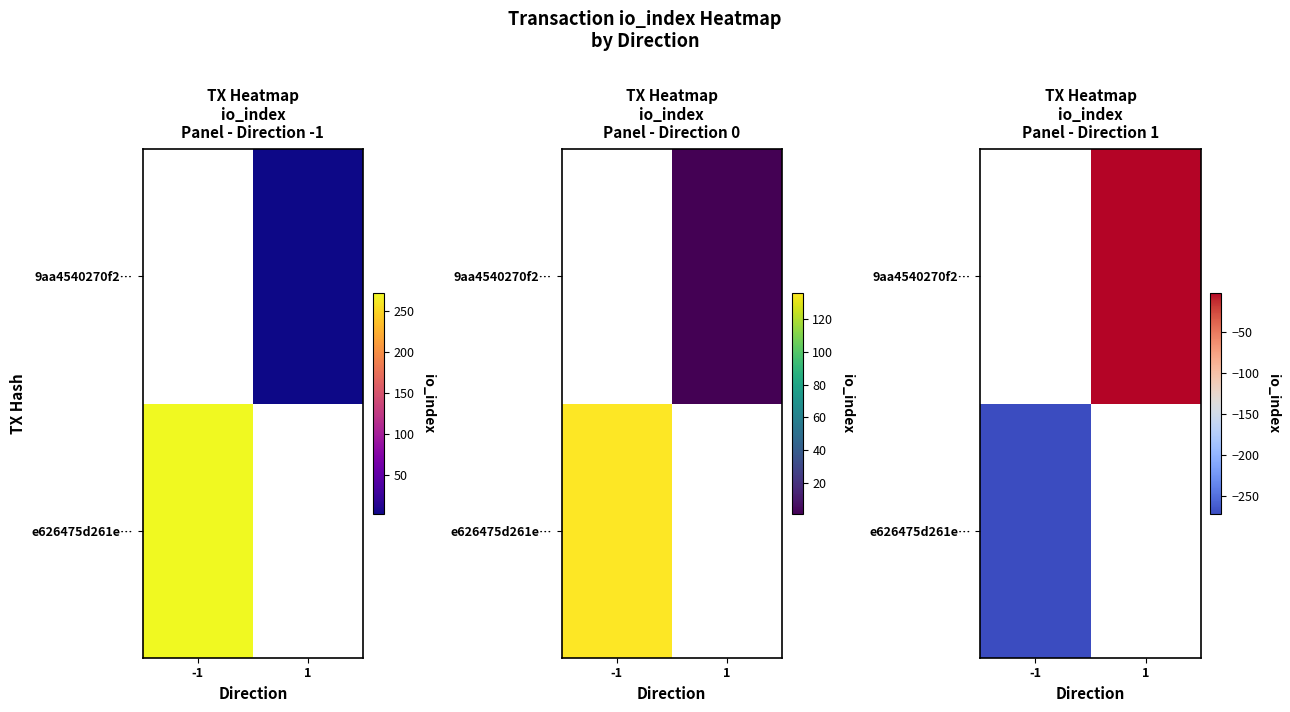

How many data points does each series have?

2